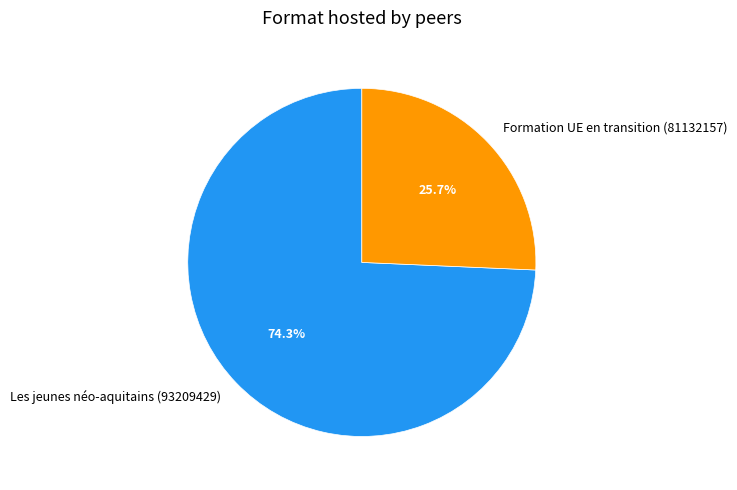

To the nearest percent, what is the difference between the largest and smallest slice percentages?

49%